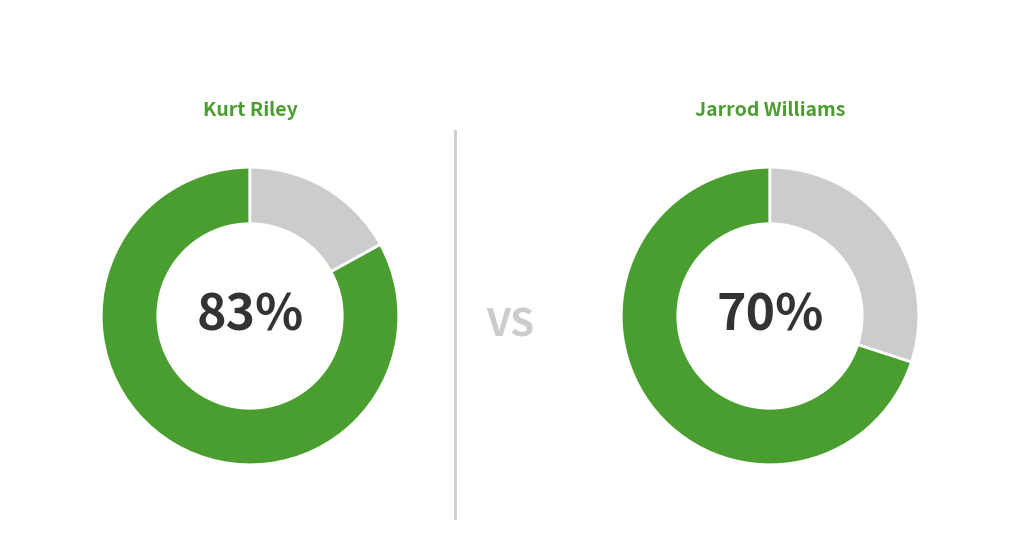

Is Kurt the majority of the pie?

Yes